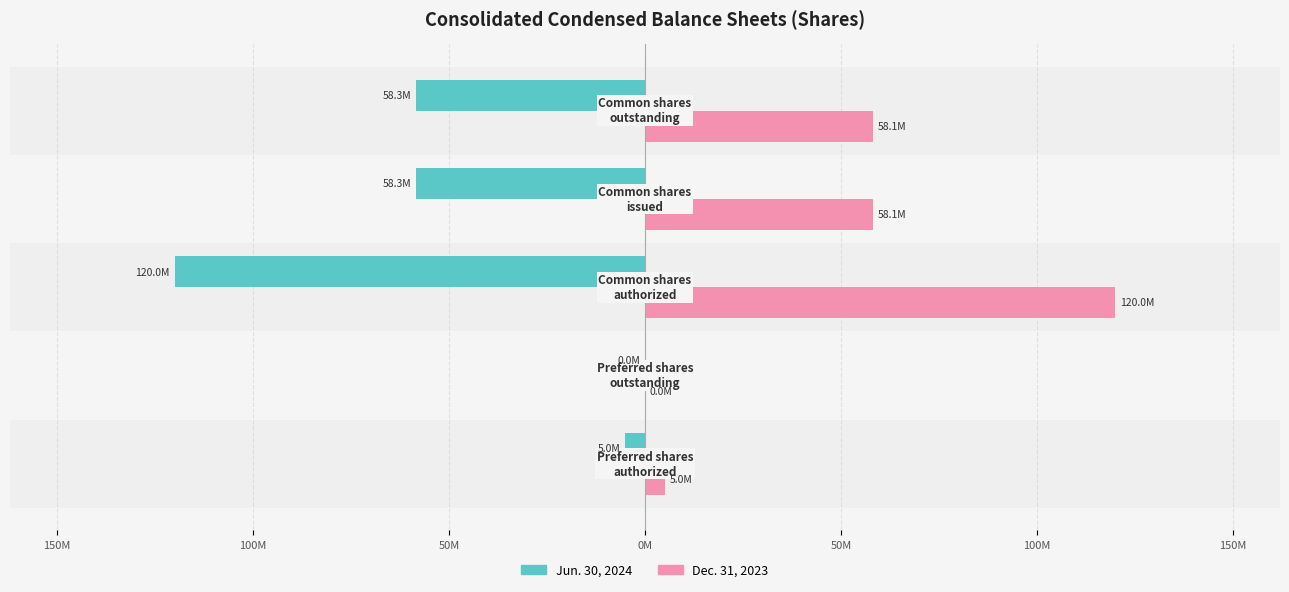

Which series has the largest range (max minus min)?

Jun. 30, 2024